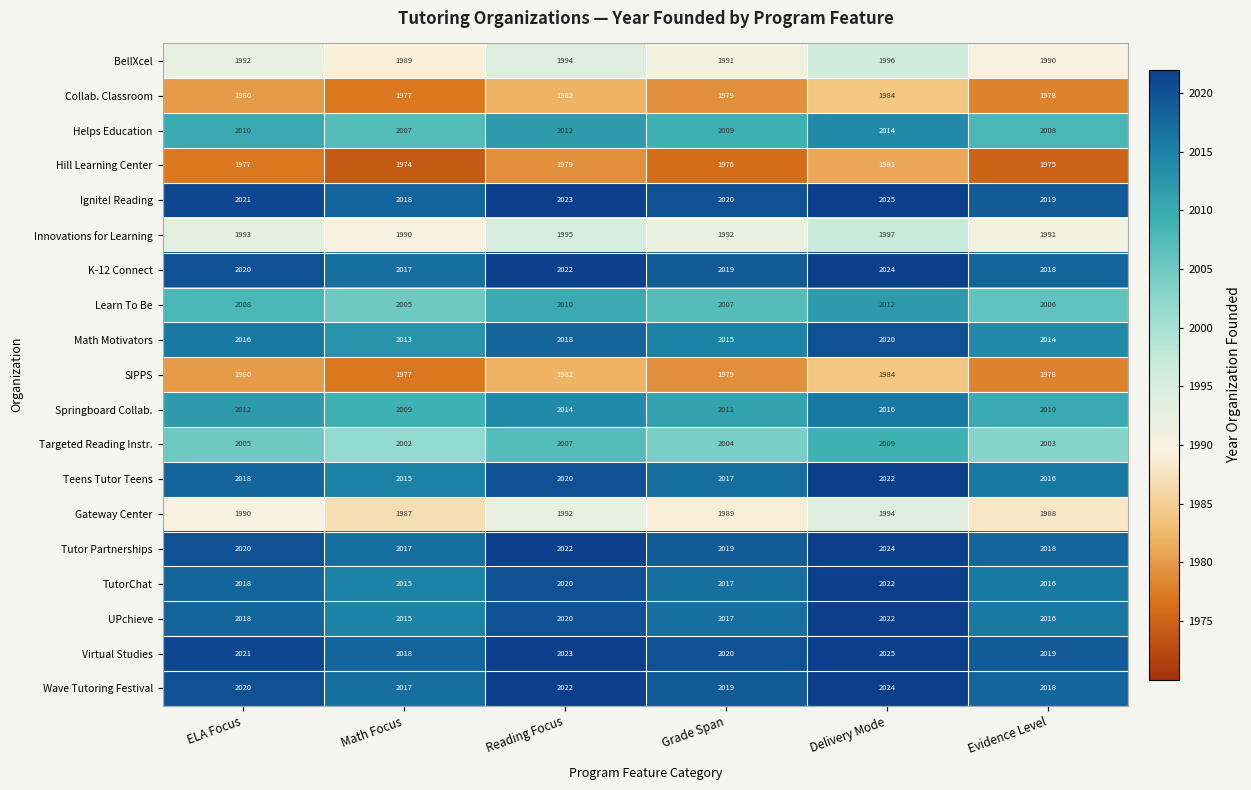

What is the difference between the highest and lowest values at Grade Span?

44